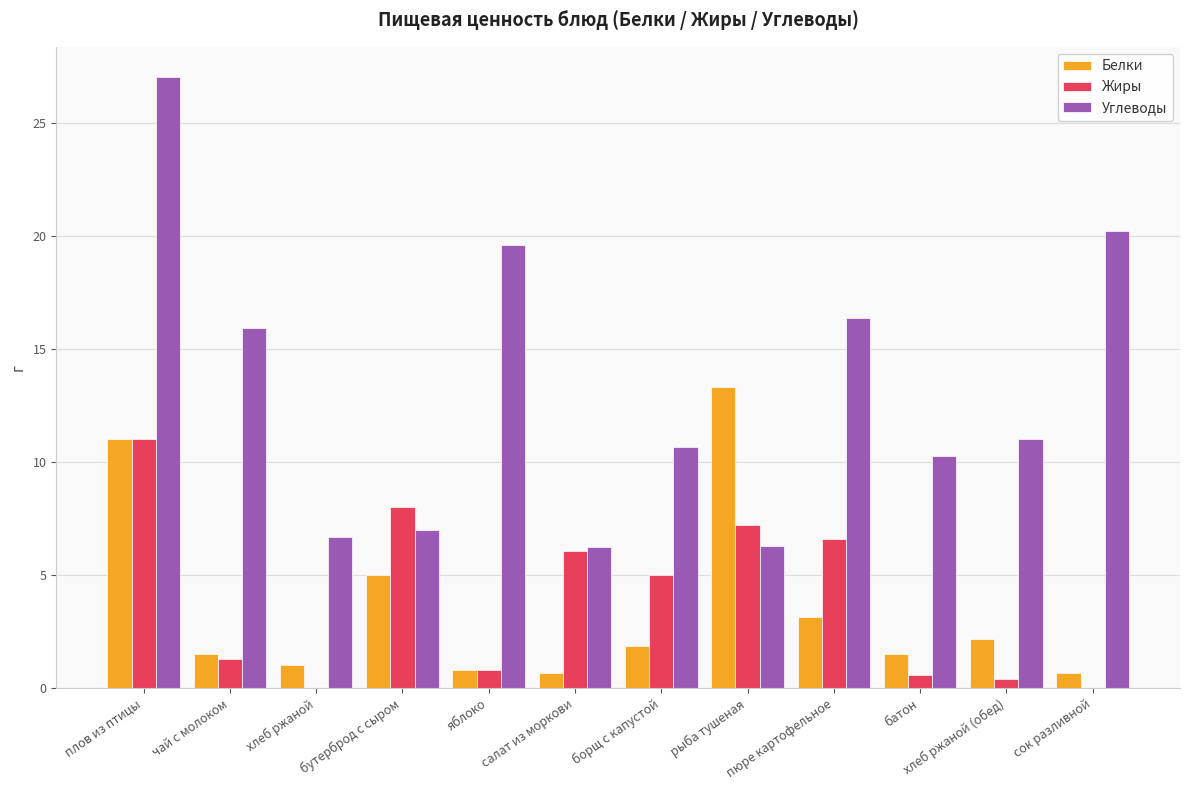

At which label does Белки reach its peak?

рыба тушеная